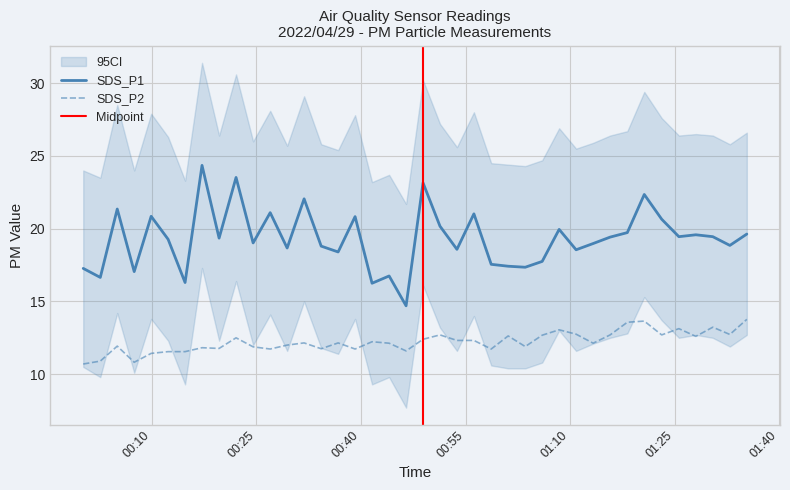

Reading left to right, transcribe all the data shown in this chart.

SDS_P1: 2022/04/29 00:00:08=17.3	2022/04/29 00:02:35=16.6	2022/04/29 00:05:01=21.4	2022/04/29 00:07:27=17.1	2022/04/29 00:09:53=20.9	2022/04/29 00:12:19=19.3	2022/04/29 00:14:45=16.3	2022/04/29 00:17:11=24.4	2022/04/29 00:19:38=19.4	2022/04/29 00:22:04=23.5	2022/04/29 00:24:31=19.0	2022/04/29 00:26:58=21.1	2022/04/29 00:29:24=18.7	2022/04/29 00:31:50=22.1	2022/04/29 00:34:17=18.8	2022/04/29 00:36:43=18.4	2022/04/29 00:39:09=20.8	2022/04/29 00:41:35=16.2	2022/04/29 00:44:02=16.8	2022/04/29 00:46:28=14.7	2022/04/29 00:48:54=23.1	2022/04/29 00:51:20=20.2	2022/04/29 00:53:46=18.6	2022/04/29 00:56:12=21.0	2022/04/29 00:58:41=17.6	2022/04/29 01:01:07=17.4	2022/04/29 01:03:34=17.4	2022/04/29 01:06:00=17.8	2022/04/29 01:08:26=19.9	2022/04/29 01:10:52=18.6	2022/04/29 01:13:19=19.0	2022/04/29 01:15:45=19.4	2022/04/29 01:18:13=19.7	2022/04/29 01:20:39=22.4	2022/04/29 01:23:09=20.6	2022/04/29 01:25:37=19.4	2022/04/29 01:28:03=19.6	2022/04/29 01:30:29=19.4	2022/04/29 01:32:56=18.9	2022/04/29 01:35:22=19.6
SDS_P2: 2022/04/29 00:00:08=10.7	2022/04/29 00:02:35=10.9	2022/04/29 00:05:01=11.9	2022/04/29 00:07:27=10.8	2022/04/29 00:09:53=11.4	2022/04/29 00:12:19=11.6	2022/04/29 00:14:45=11.6	2022/04/29 00:17:11=11.8	2022/04/29 00:19:38=11.8	2022/04/29 00:22:04=12.5	2022/04/29 00:24:31=11.9	2022/04/29 00:26:58=11.7	2022/04/29 00:29:24=12.0	2022/04/29 00:31:50=12.2	2022/04/29 00:34:17=11.8	2022/04/29 00:36:43=12.2	2022/04/29 00:39:09=11.7	2022/04/29 00:41:35=12.2	2022/04/29 00:44:02=12.1	2022/04/29 00:46:28=11.6	2022/04/29 00:48:54=12.4	2022/04/29 00:51:20=12.7	2022/04/29 00:53:46=12.3	2022/04/29 00:56:12=12.3	2022/04/29 00:58:41=11.7	2022/04/29 01:01:07=12.6	2022/04/29 01:03:34=11.9	2022/04/29 01:06:00=12.7	2022/04/29 01:08:26=13.1	2022/04/29 01:10:52=12.8	2022/04/29 01:13:19=12.1	2022/04/29 01:15:45=12.7	2022/04/29 01:18:13=13.6	2022/04/29 01:20:39=13.7	2022/04/29 01:23:09=12.7	2022/04/29 01:25:37=13.1	2022/04/29 01:28:03=12.6	2022/04/29 01:30:29=13.2	2022/04/29 01:32:56=12.7	2022/04/29 01:35:22=13.8